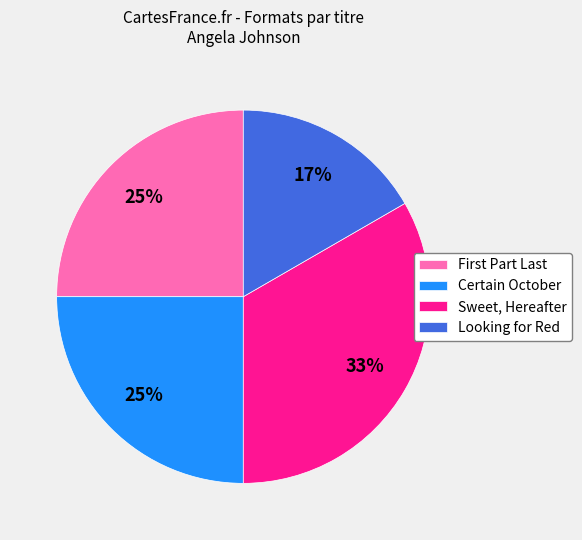

To the nearest percent, what is the average slice percentage?

25%